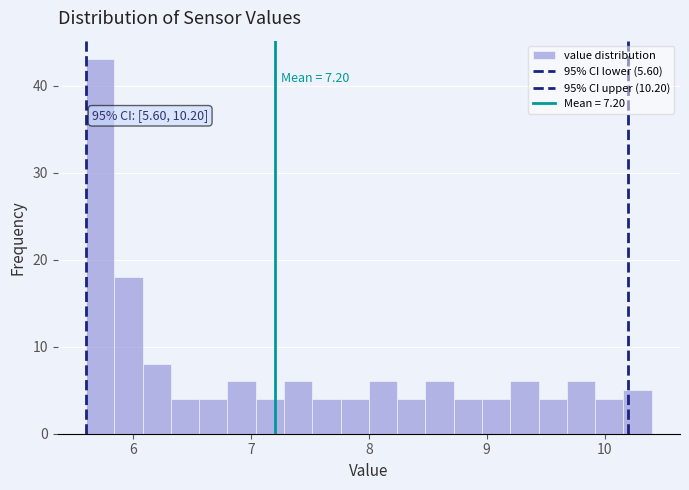

Read against the x-axis, roughly where is the centre of the tallest bar?

5.7